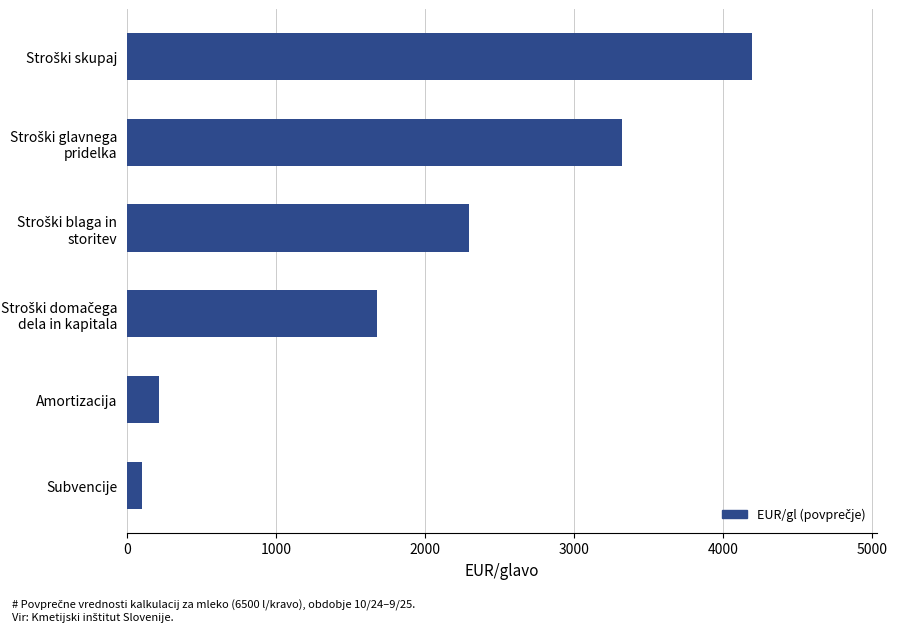

How many bars are there in total?

6